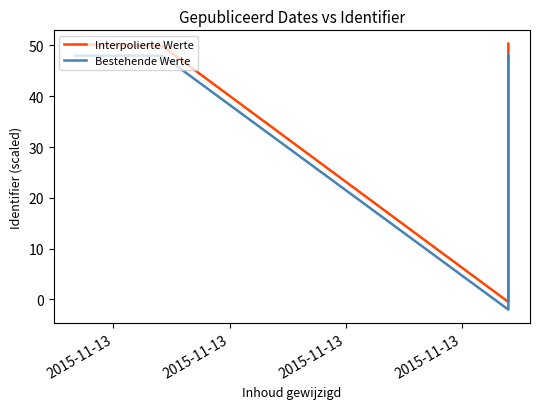

True or false: Interpolierte Werte and Bestehende Werte cross at least once.

False